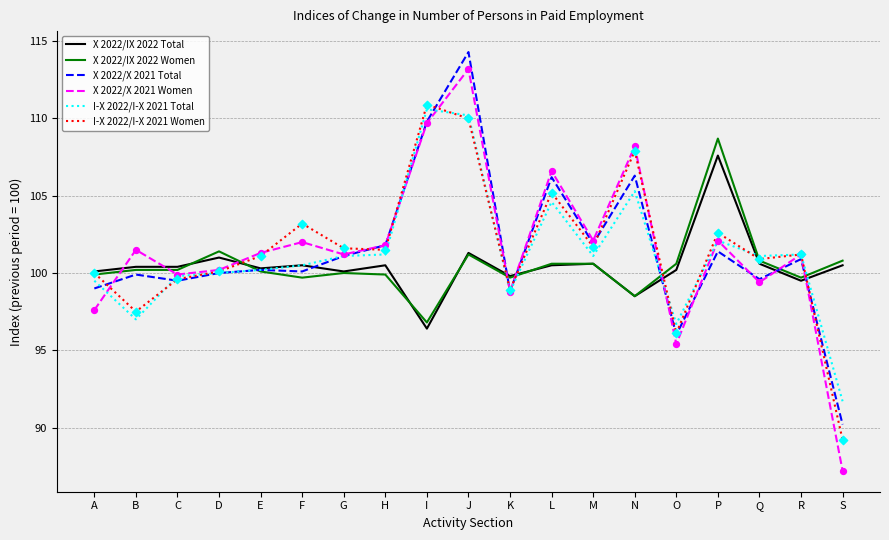

Which series has the widest spread of values?

X 2022/X 2021 Women